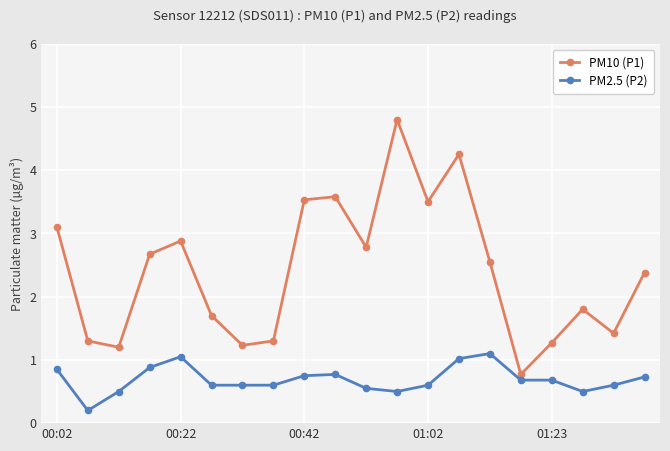

What is the sum of all PM10 (P1) values?

48.0